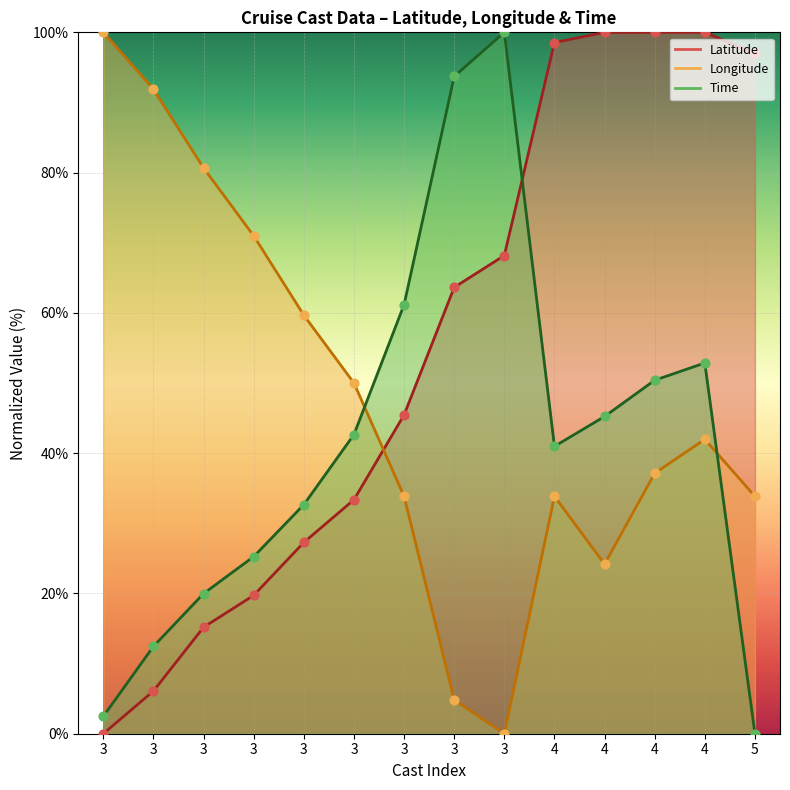

At which category is the sum across all series the highest?

4